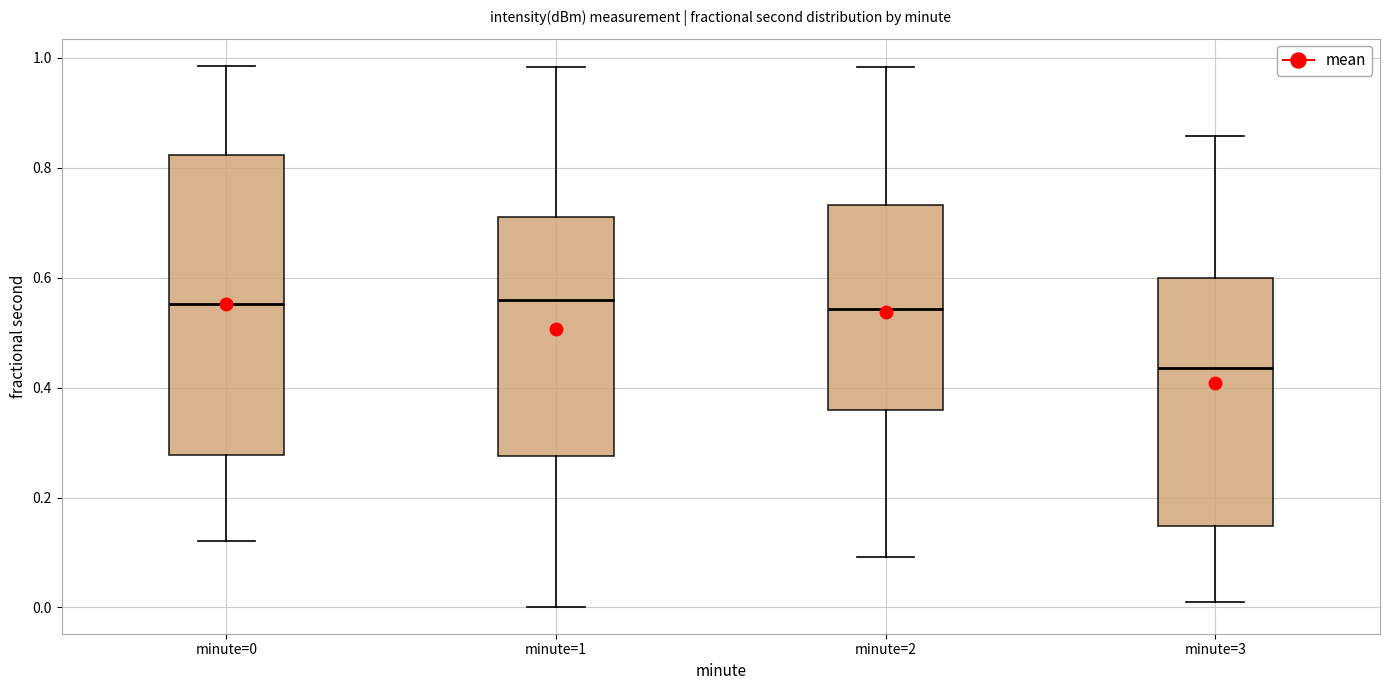

Reading left to right, transcribe this box plot: for each box, give where its median line is, the range the box spans, and where its two whiskers end, as read against the y-axis. The values are not printed on the chart, so give them approximately, as read against the axis.

minute=0: median 0.56, box 0.28 to 0.82, whiskers 0.12 to 0.98
minute=1: median 0.56, box 0.28 to 0.72, whiskers 0.00 to 0.98
minute=2: median 0.54, box 0.36 to 0.74, whiskers 0.10 to 0.98
minute=3: median 0.44, box 0.14 to 0.60, whiskers 0.02 to 0.86